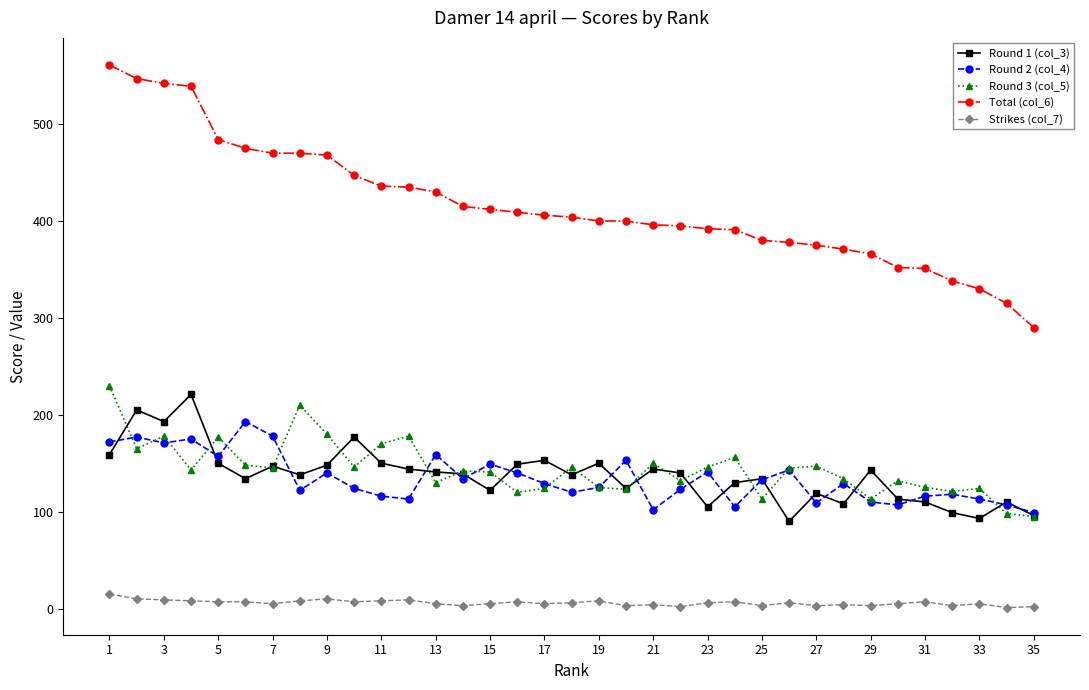

What is the sum of all Round 1 (col_3) values?

4816